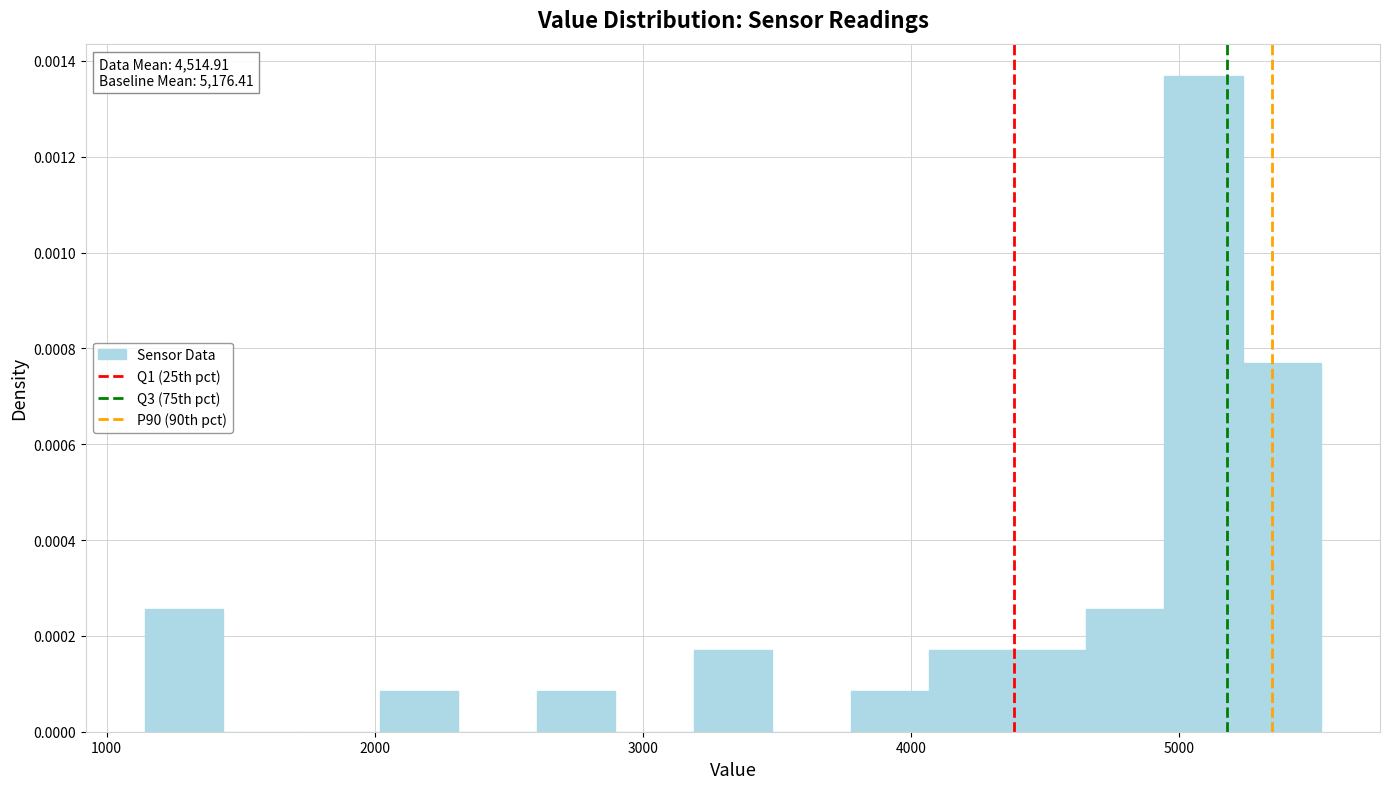

Around what value on the x-axis is the tallest bar? Give the approximate position of its centre, as read against the axis.

5100